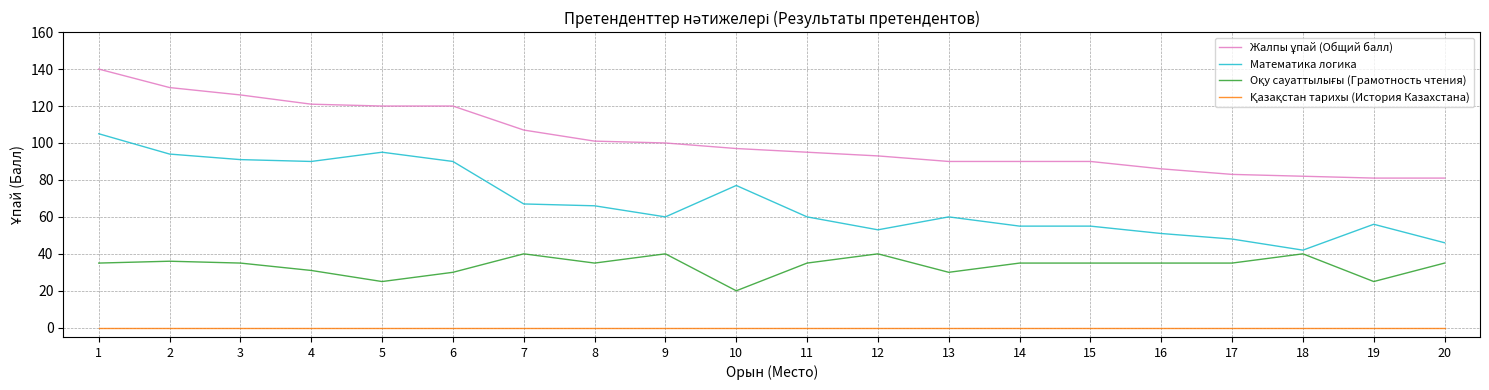

Does the chart display data point markers on the line(s)?

No